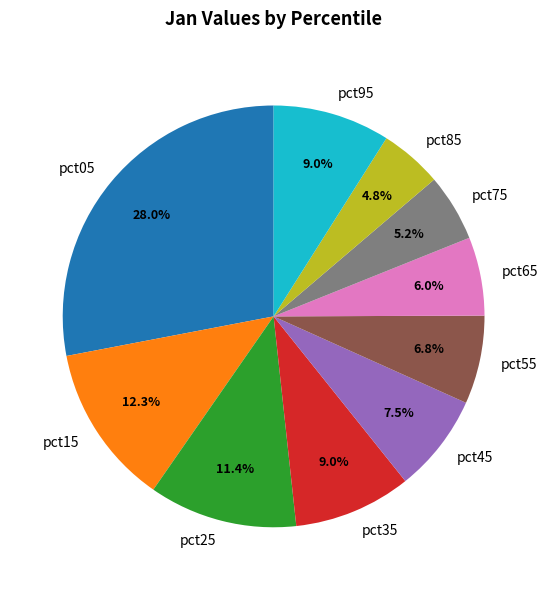

Is pct85 the majority of the pie?

No